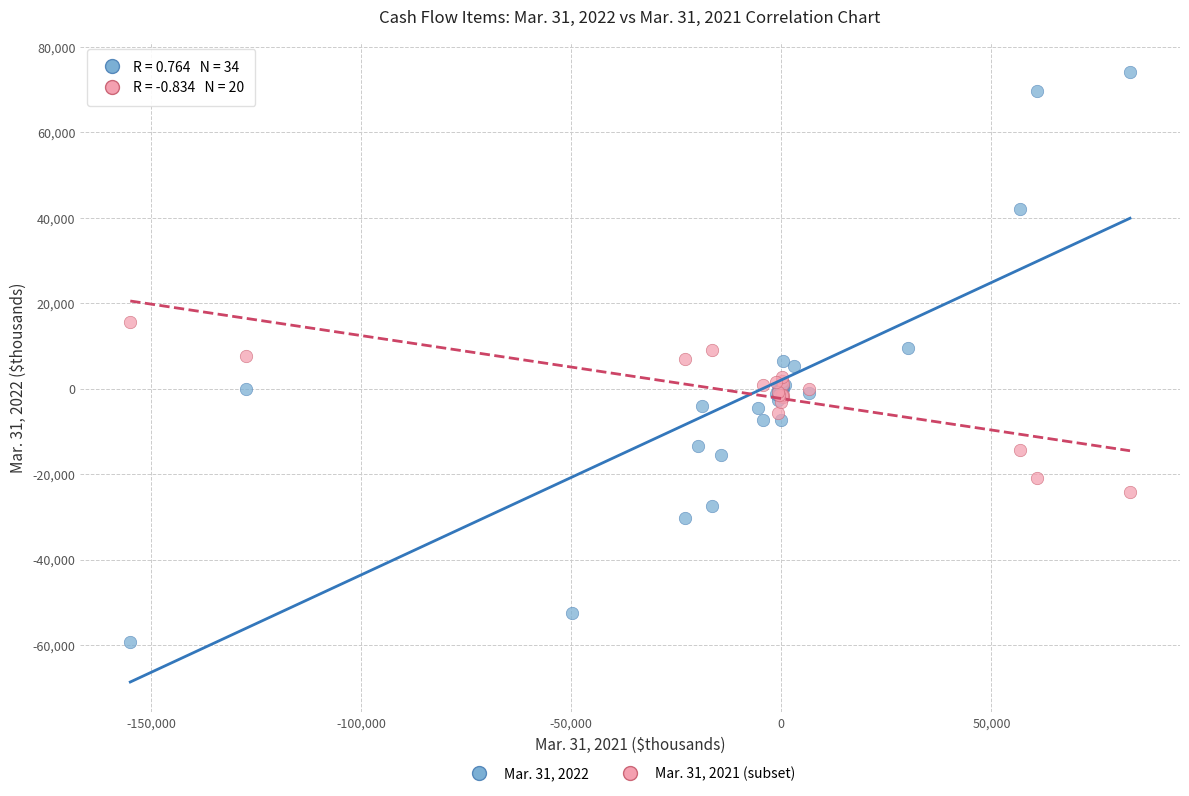

Which series has the largest Y range (max minus min)?

Mar. 31, 2022